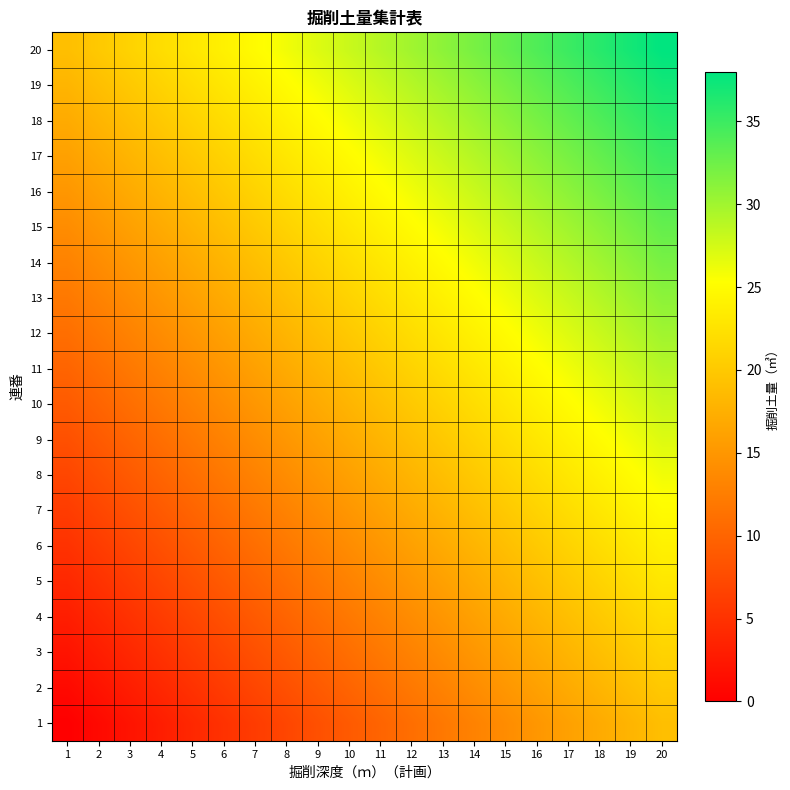

How many categories are shown in the chart?

20